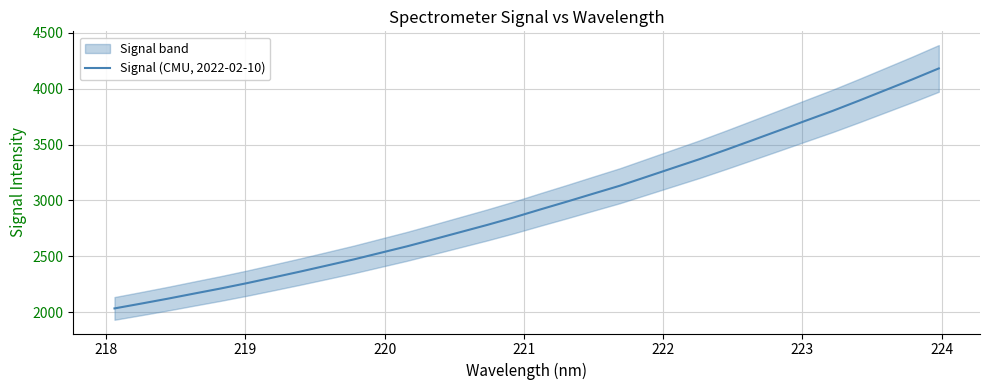

How many lines are shown in the chart?

1